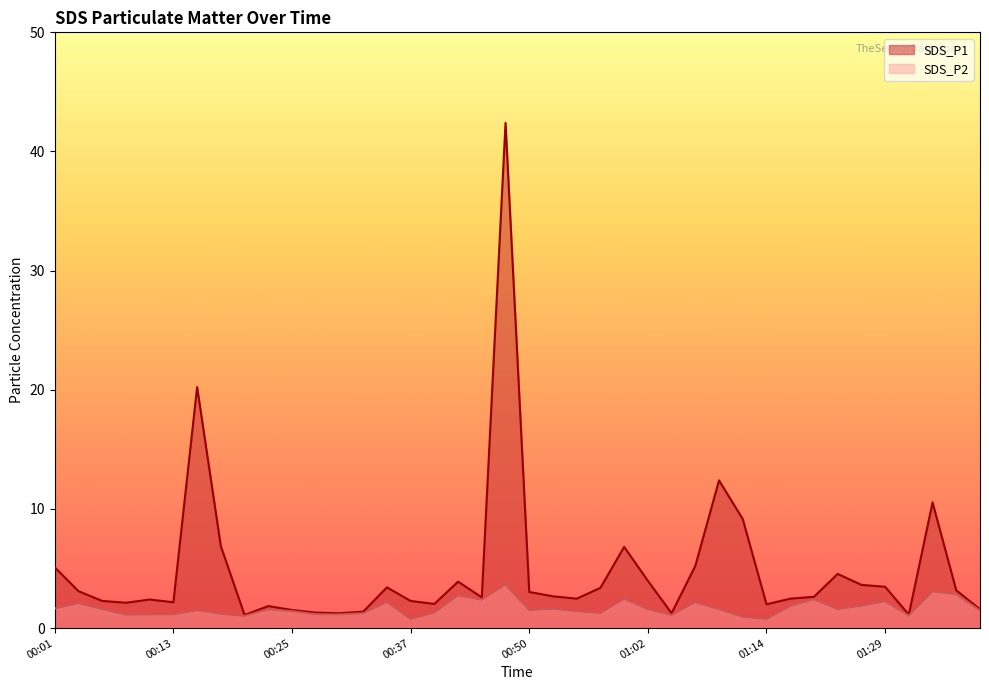

What is the greatest value displayed?

42.4